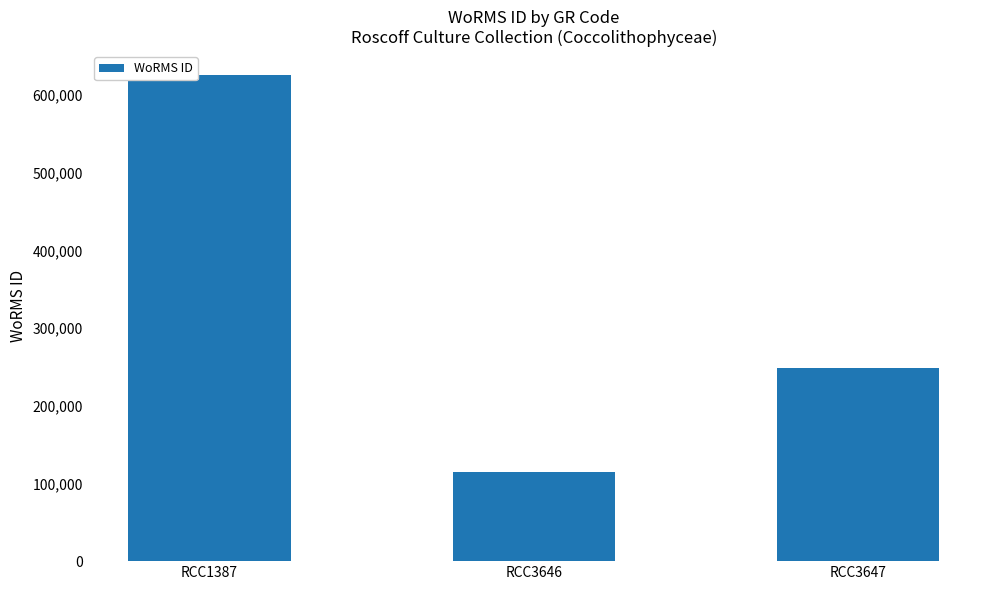

What is the value of the 1st bar from the left?

624974